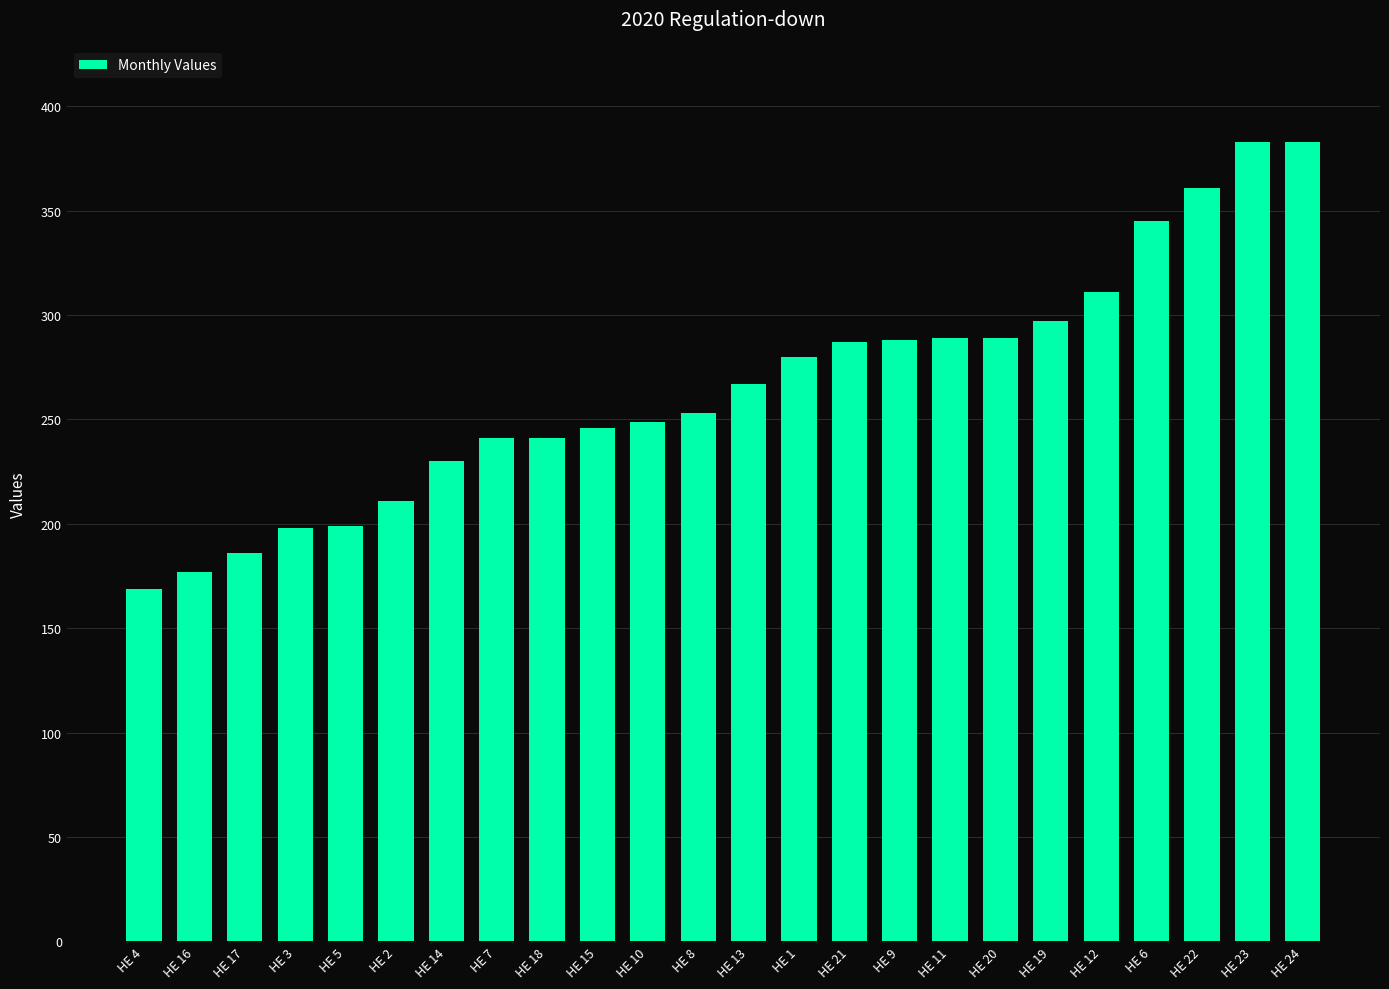

How many distinct data groups are displayed?

1